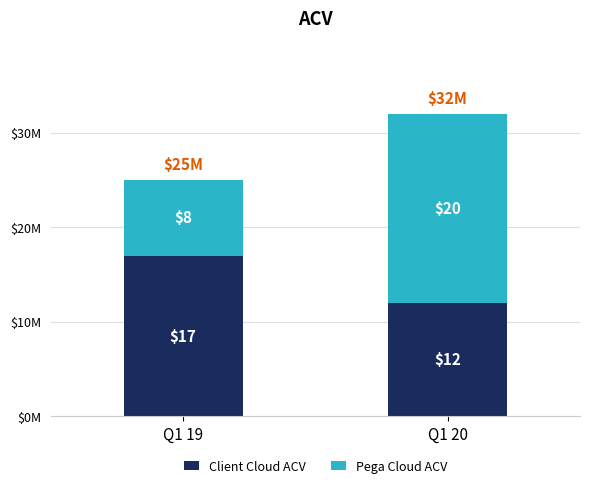

Are the bars grouped side by side (vs. stacked)?

No